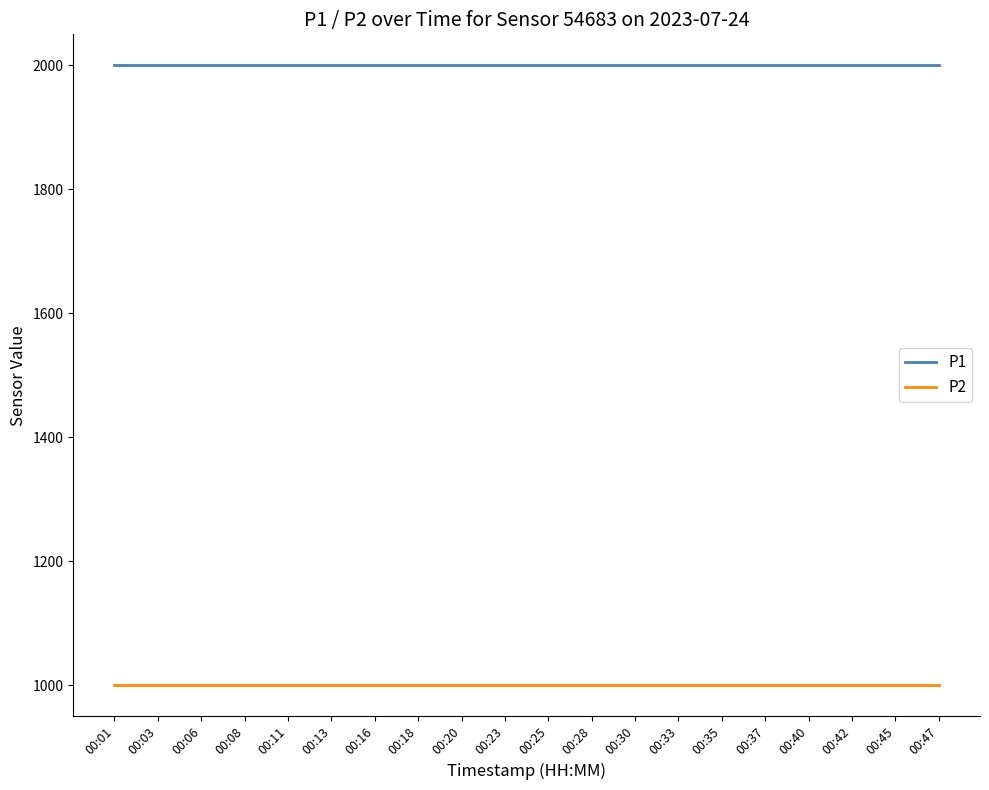

What are all the series names shown in the legend?

P1, P2